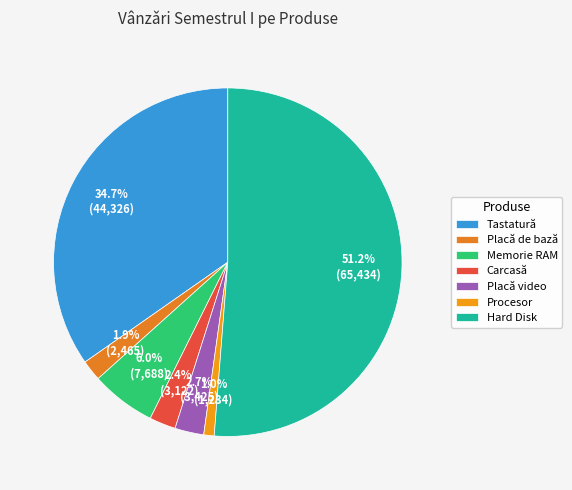

What is the change in value from Carcasă to Hard Disk?

+62312